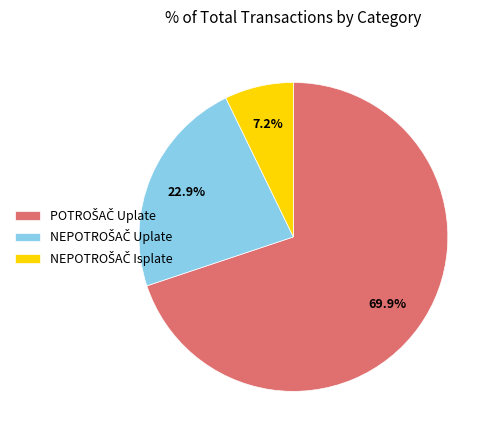

To the nearest percent, what is the average slice percentage?

33%